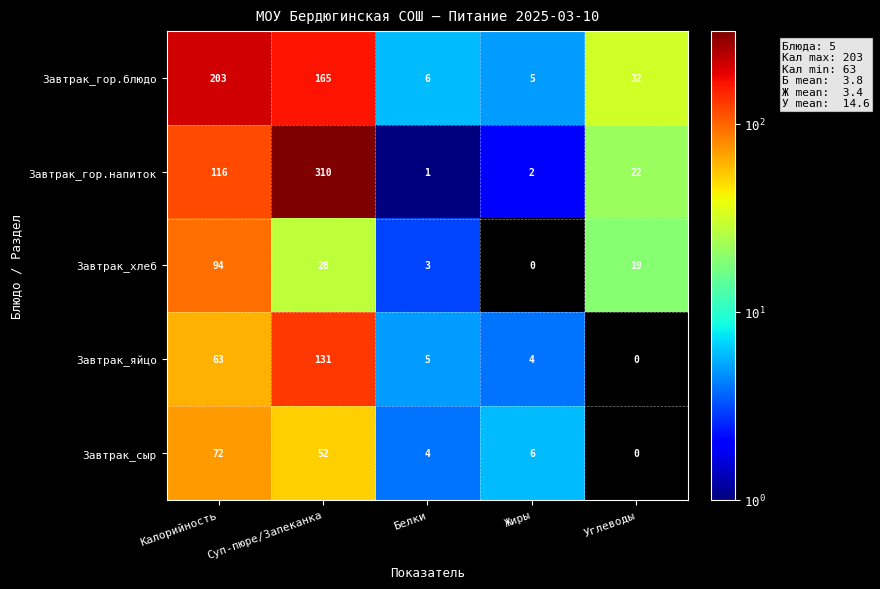

Where is Завтрак_хлеб nearest to the value 47?

Суп-пюре/Запеканка